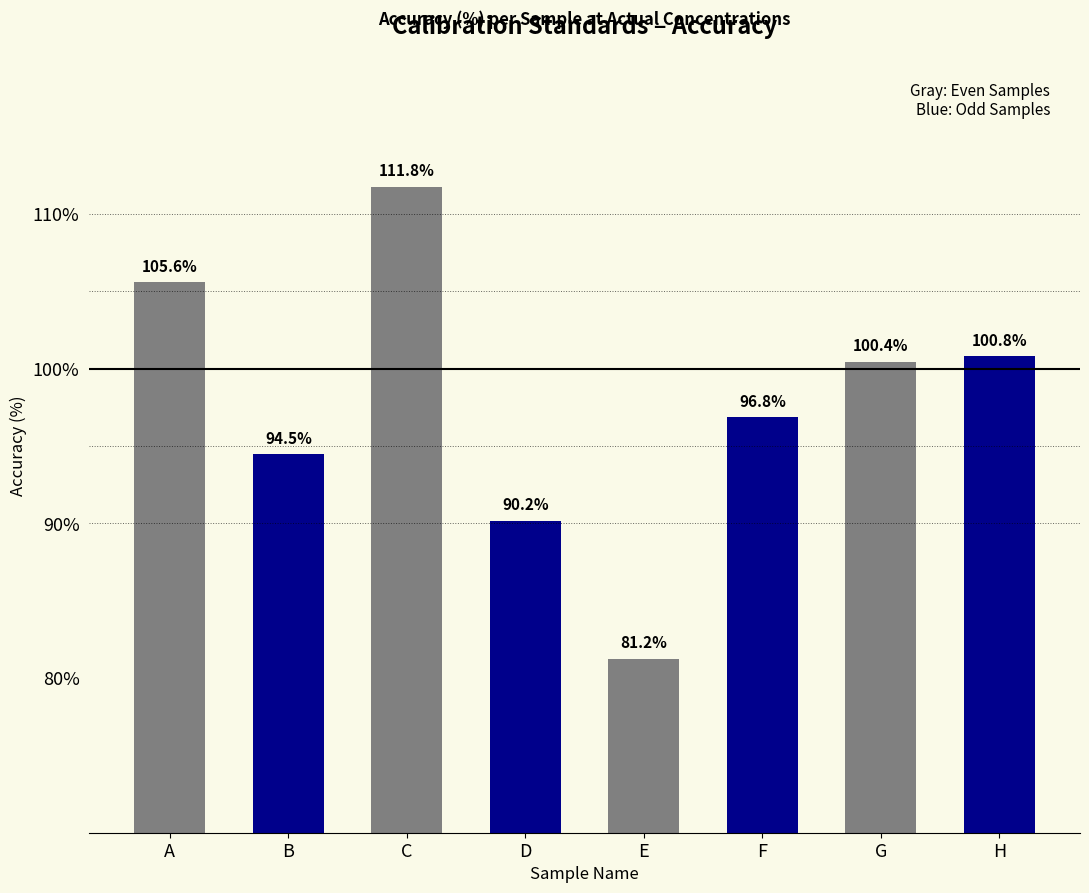

Which label corresponds to the largest value in the chart?

C